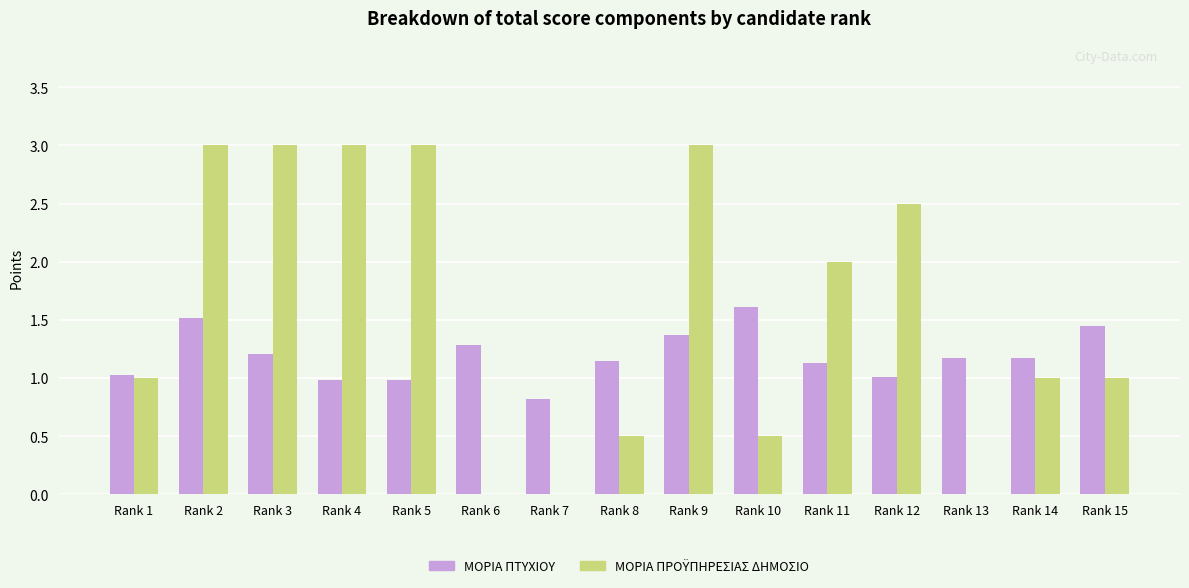

Is it true that ΜΟΡΙΑ ΠΤΥΧΙΟΥ equals 2.4 at Rank 15?

False